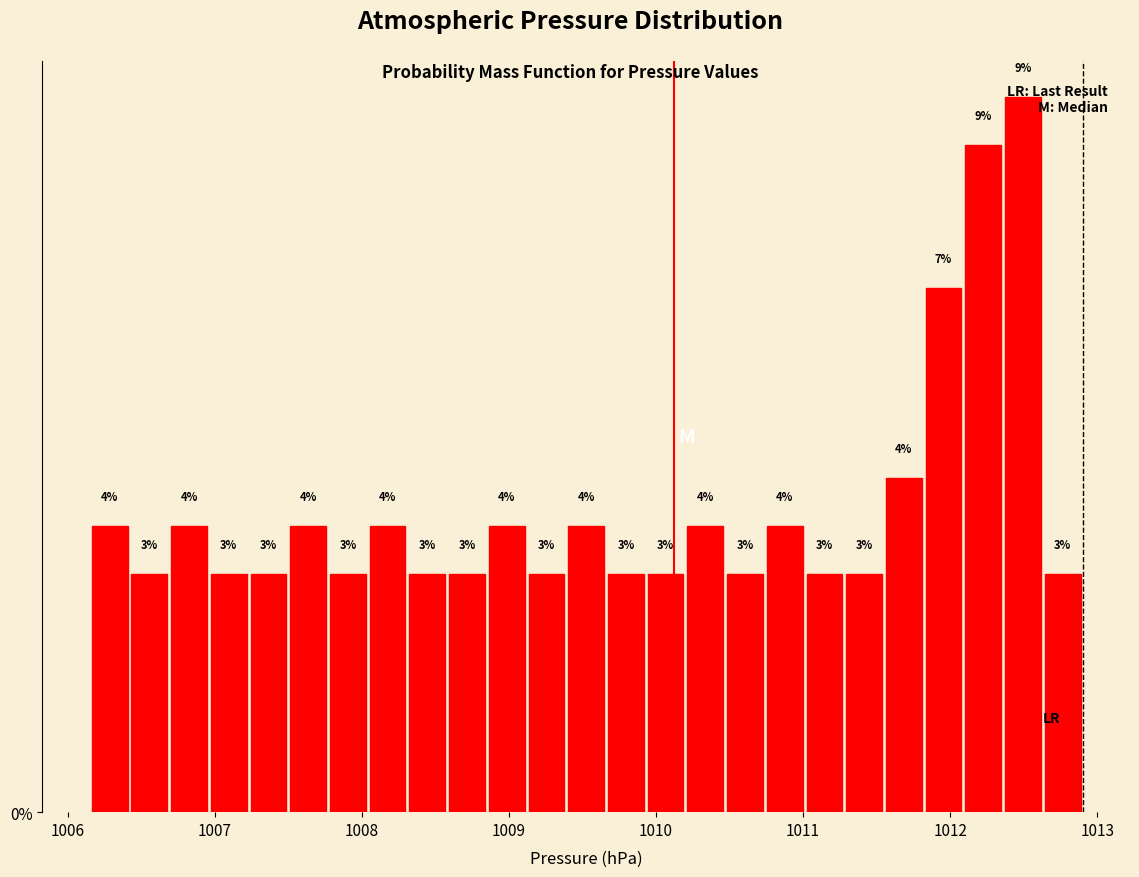

Around what value on the x-axis is the tallest bar? Give the approximate position of its centre, as read against the axis.

1012.5